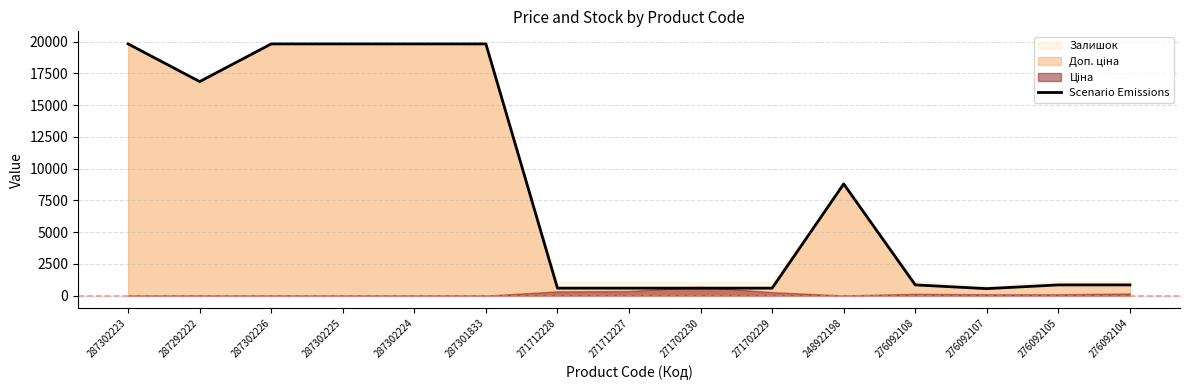

Reading left to right, transcribe all the data shown in this chart.

287302223=19831.1	287292222=16863.2	287302226=19831.1	287302225=19831.1	287302224=19831.1	287301833=19831.1	271712228=586.0	271712227=586.0	271702230=586.0	271702229=586.0	248922198=8797.6	276092108=842.8	276092107=547.8	276092105=842.8	276092104=842.8